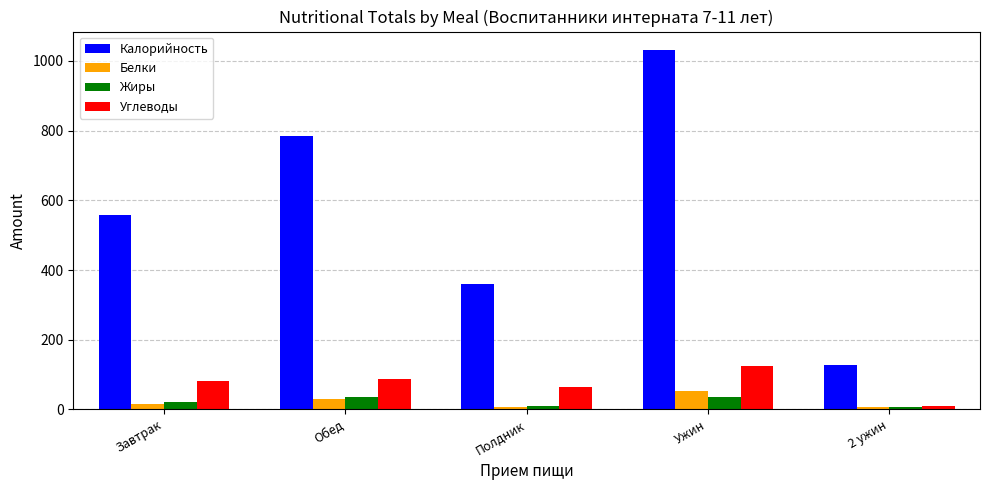

How many bars are there in each group?

4